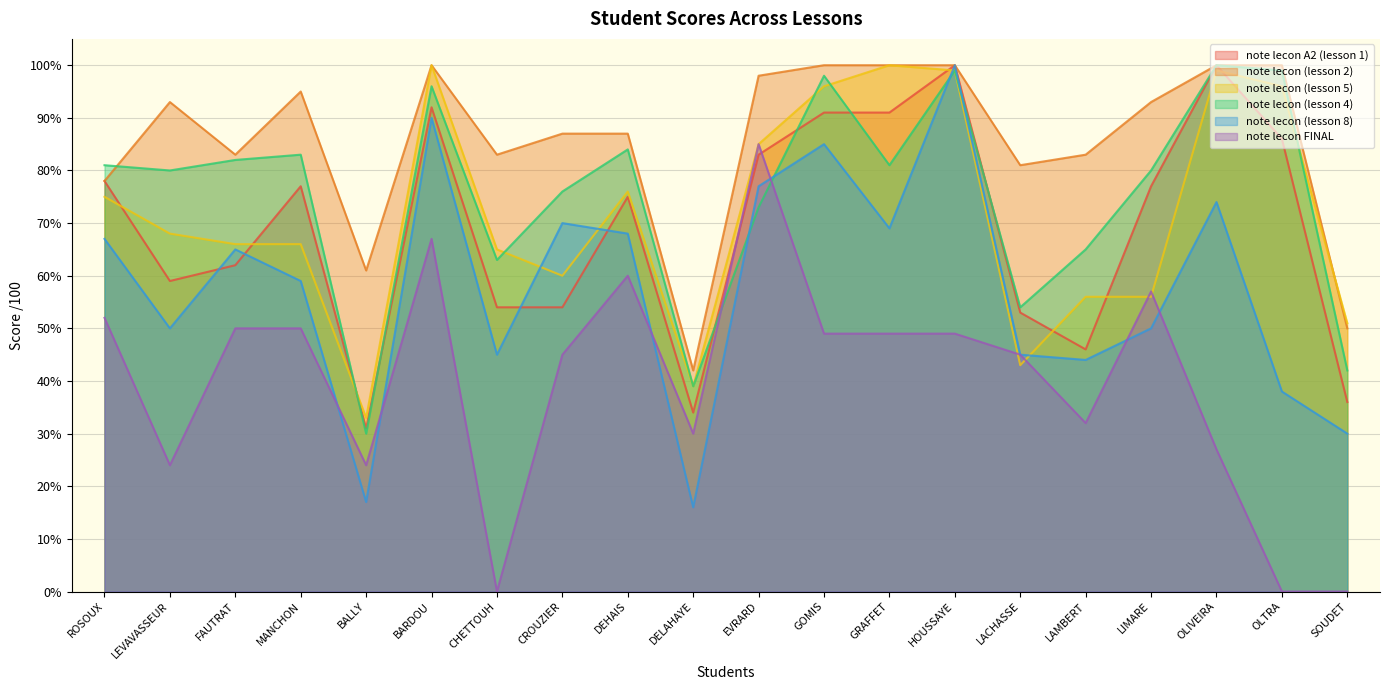

What is the difference between the maximum and minimum values in the note lecon (lesson 8) series?

84